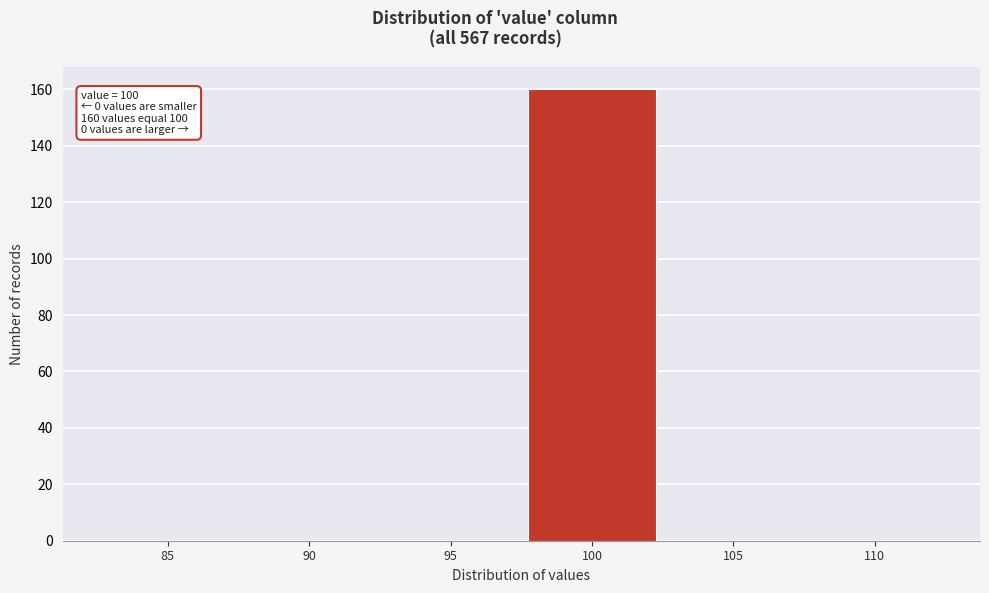

Reading left to right, extract all data points from this chart.

85=0	90=0	95=0	100=160	105=0	110=0